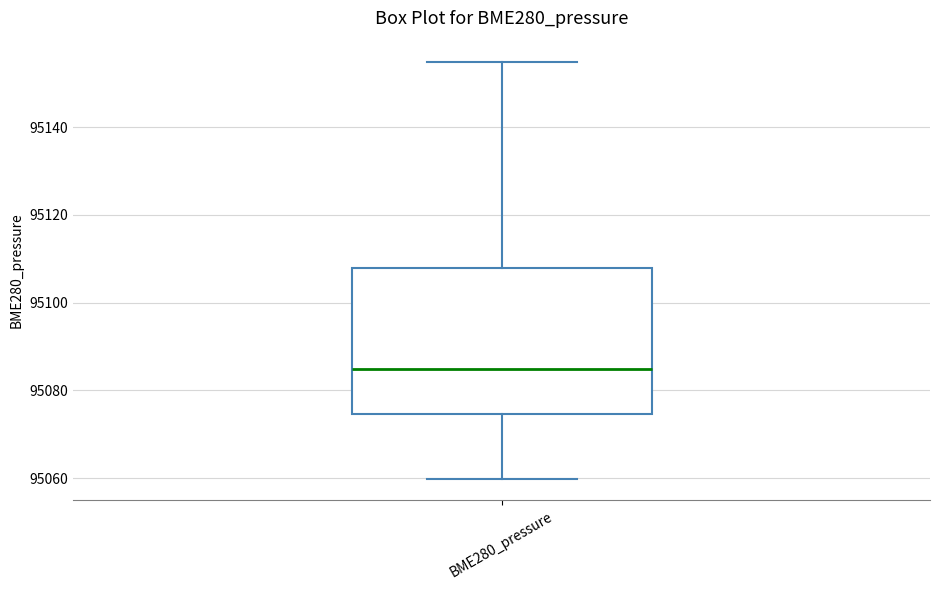

Transcribe this box plot: give where the median line is, the range the box spans, and where the two whiskers end, as read against the y-axis. The values are not printed on the chart, so give them approximately, as read against the axis.

median 95084, box 95074 to 95108, whiskers 95060 to 95156